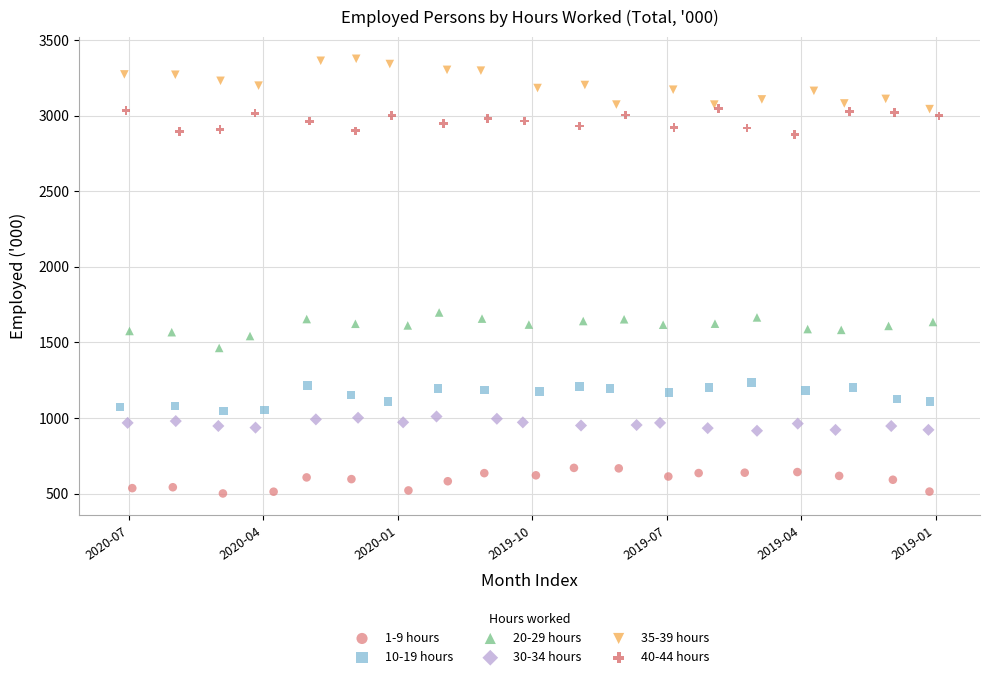

Which series contains the highest Y value?

35-39 hours